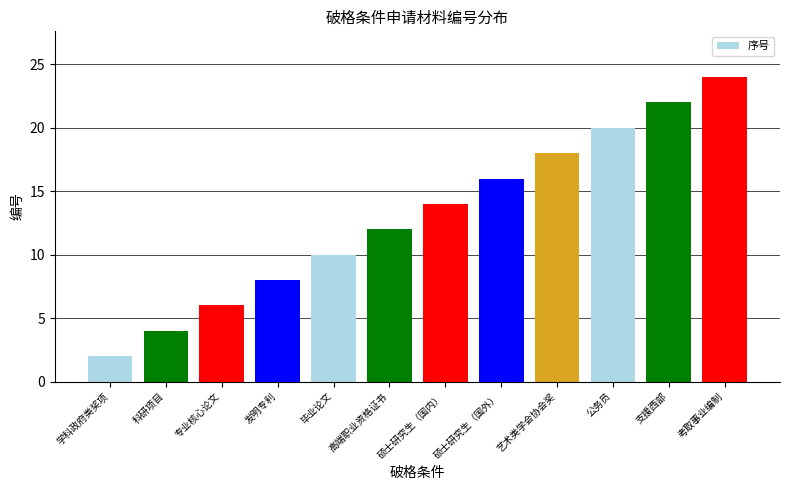

Reading left to right, transcribe all the data shown in this chart.

2	4	6	8	10	12	14	16	18	20	22	24